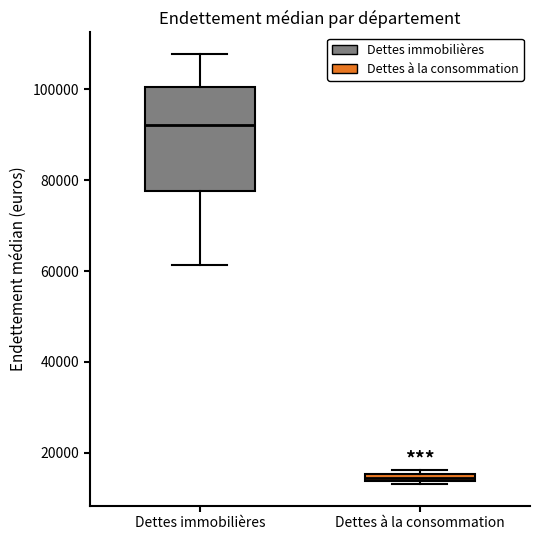

Which box has the lowest median line?

Dettes à la consommation